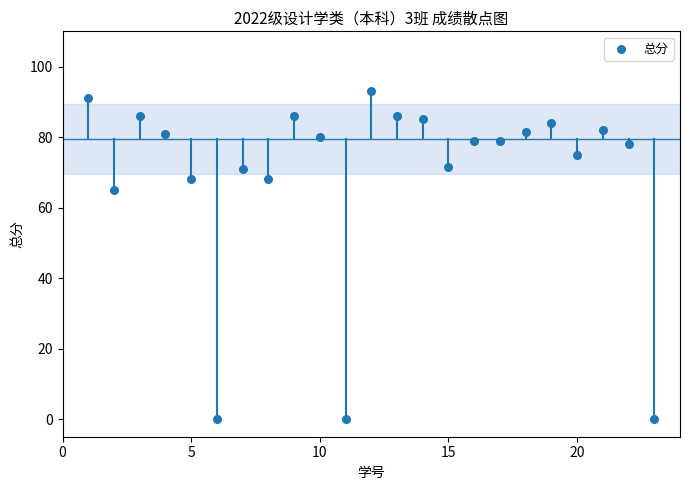

What is the range of Y values (max minus min)?

93.0